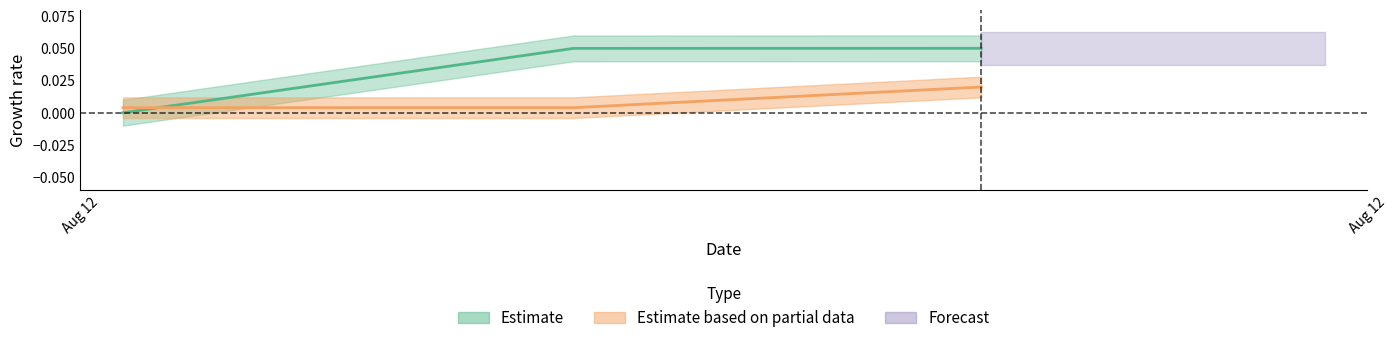

What position from the right is 2021-08-12 06:12:00?

1